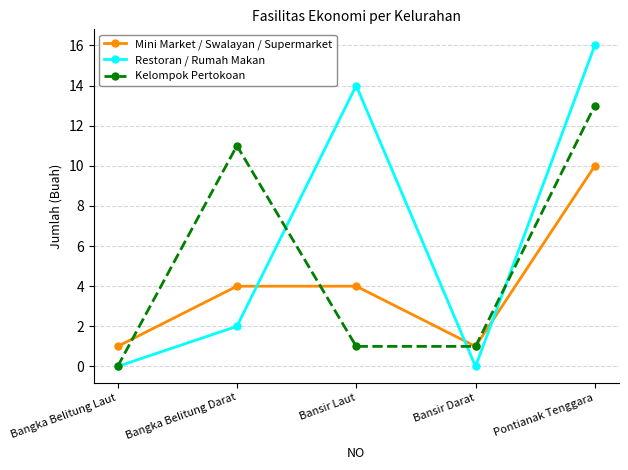

What is the value of the Mini Market / Swalayan / Supermarket point at the 3rd from the left?

4